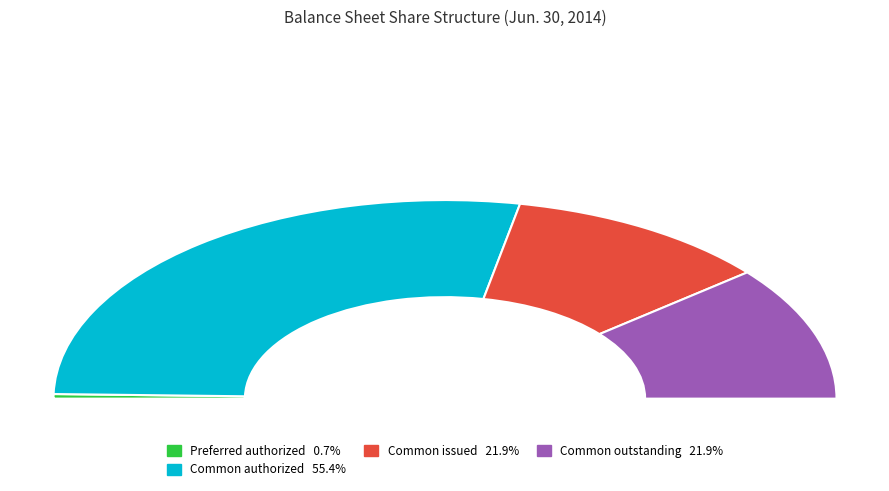

What is the largest slice in the pie chart?

Common stock, shares authorized